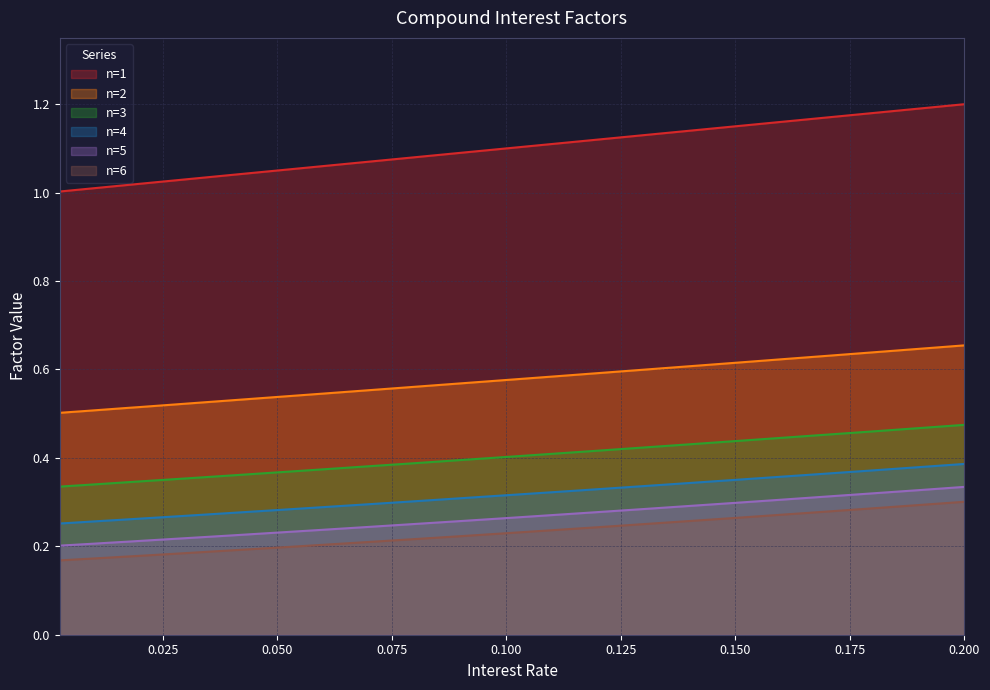

At which label does n=4 reach its minimum?

0.0025